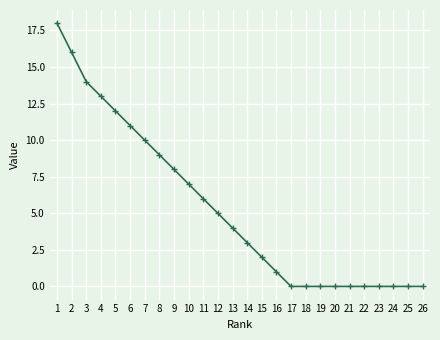

What is the difference between the maximum and minimum values?

18